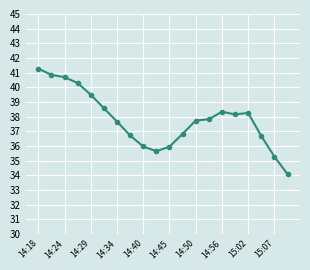

What is the value of the 18th point from the left?

36.7